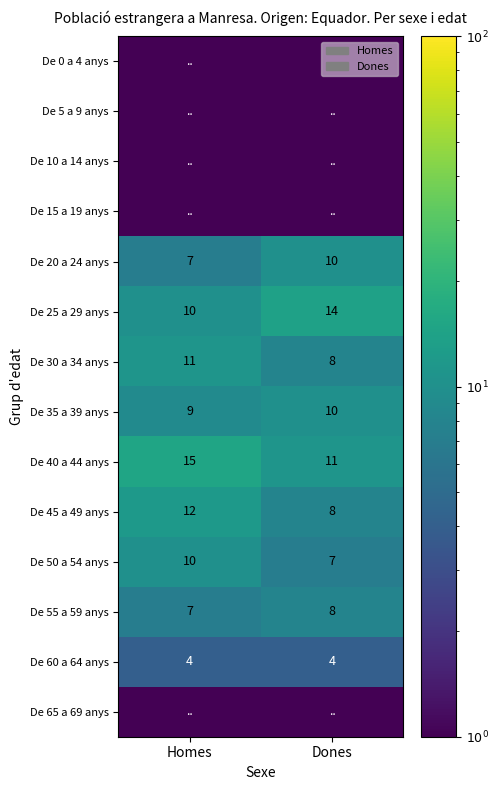

Is the value of De 40 a 44 anys at Homes greater than the value of De 50 a 54 anys at Homes?

Yes